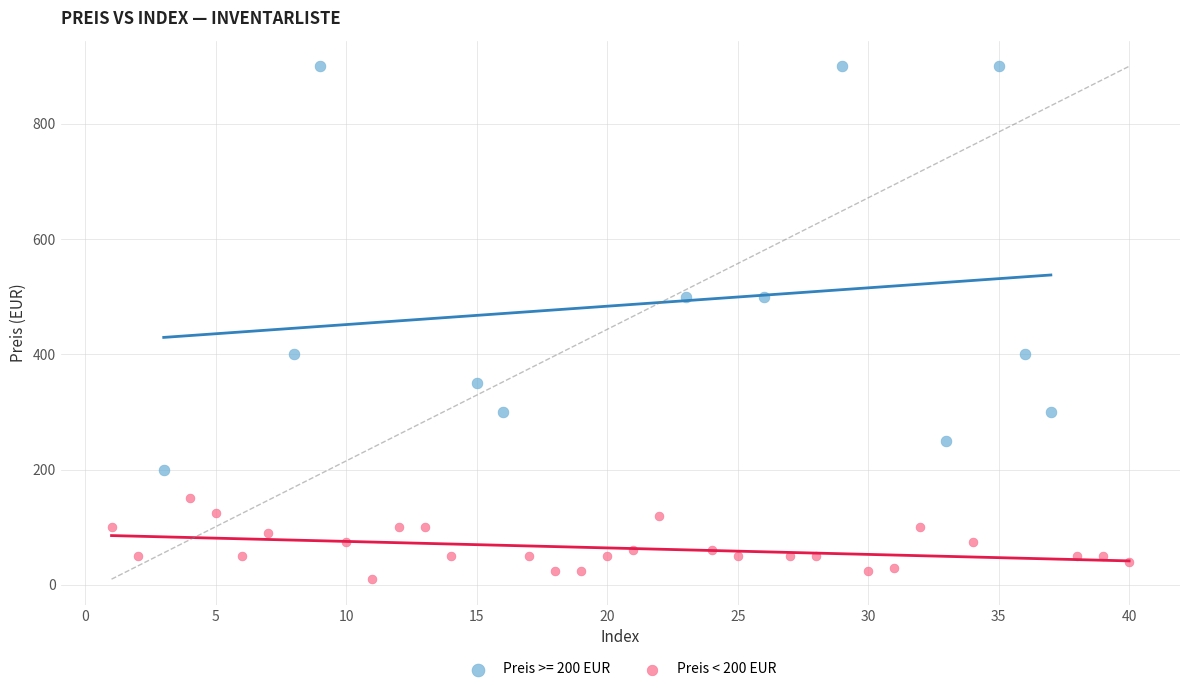

Which series has the widest spread of Y values?

Preis >= 200 EUR